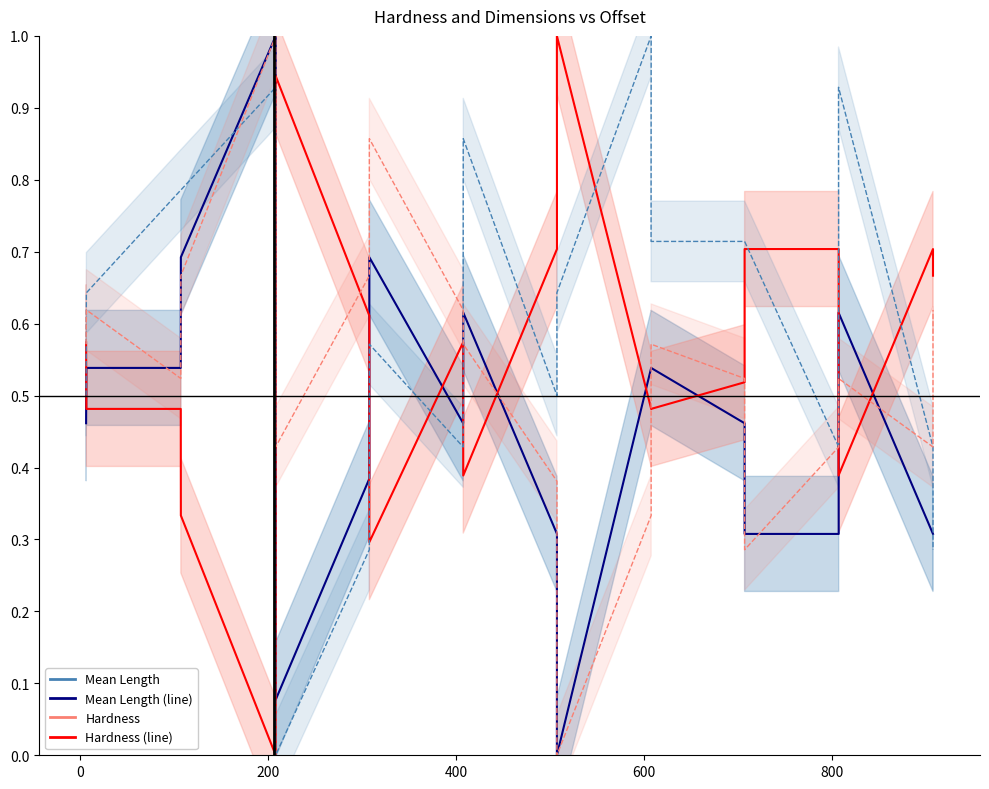

How many data points does each series have?

20